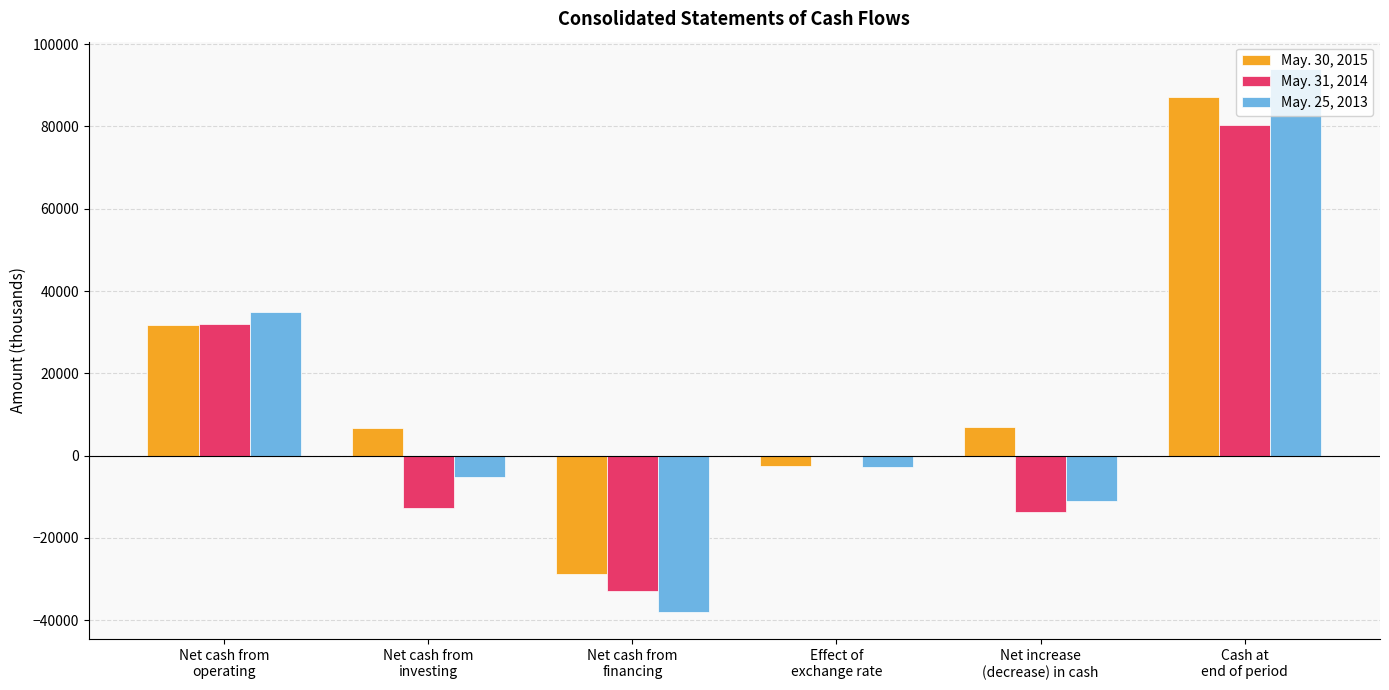

What is the spread (max minus min) of values at Net cash from
investing?

19349